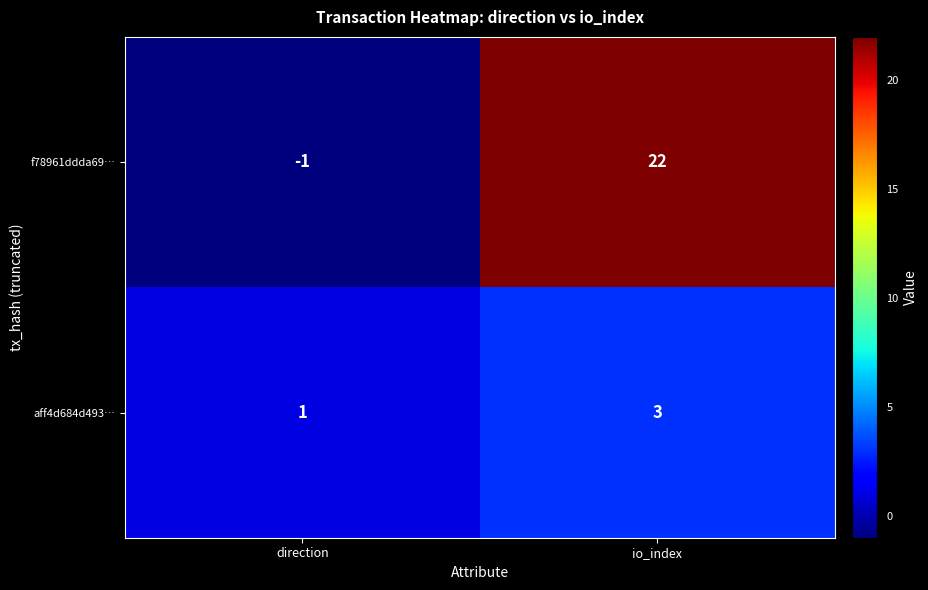

Reading left to right, transcribe all the data shown in this chart.

f78961ddda69…: -1	22
aff4d684d493…: 1	3